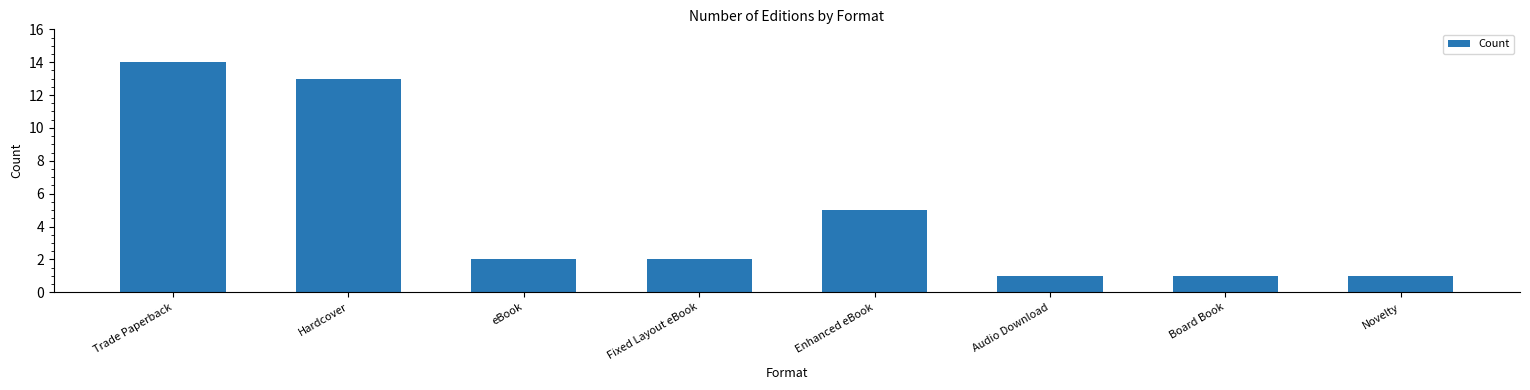

True or false: the data shows 1 at Novelty.

True